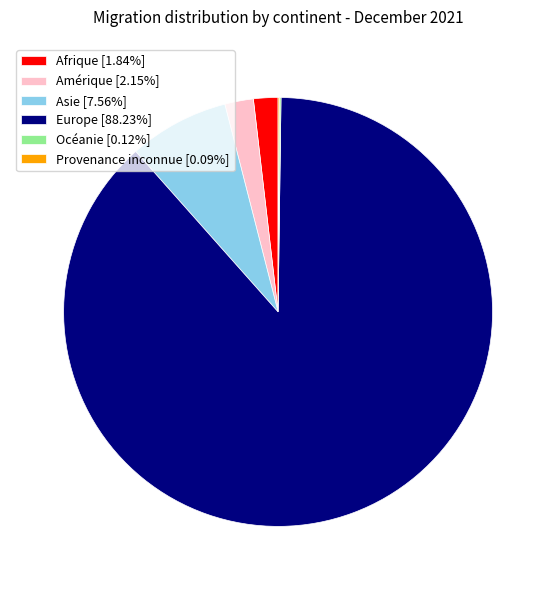

What is the ratio of the value at Amérique [2.15%] to the value at Afrique [1.84%]?

1.2